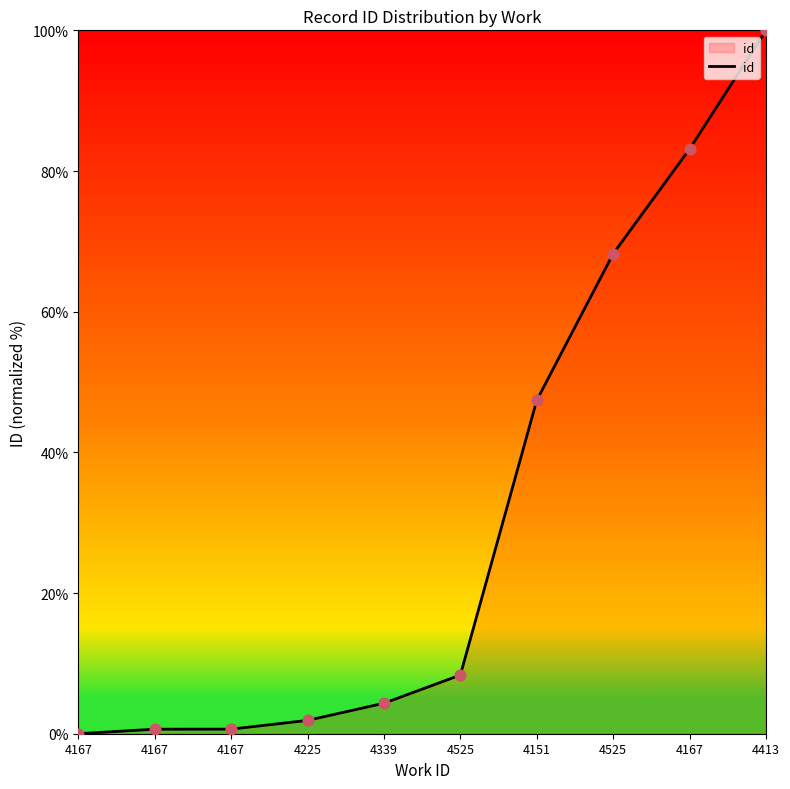

Approximately how many times larger is the value at 4167 compared to 4151?

1.8